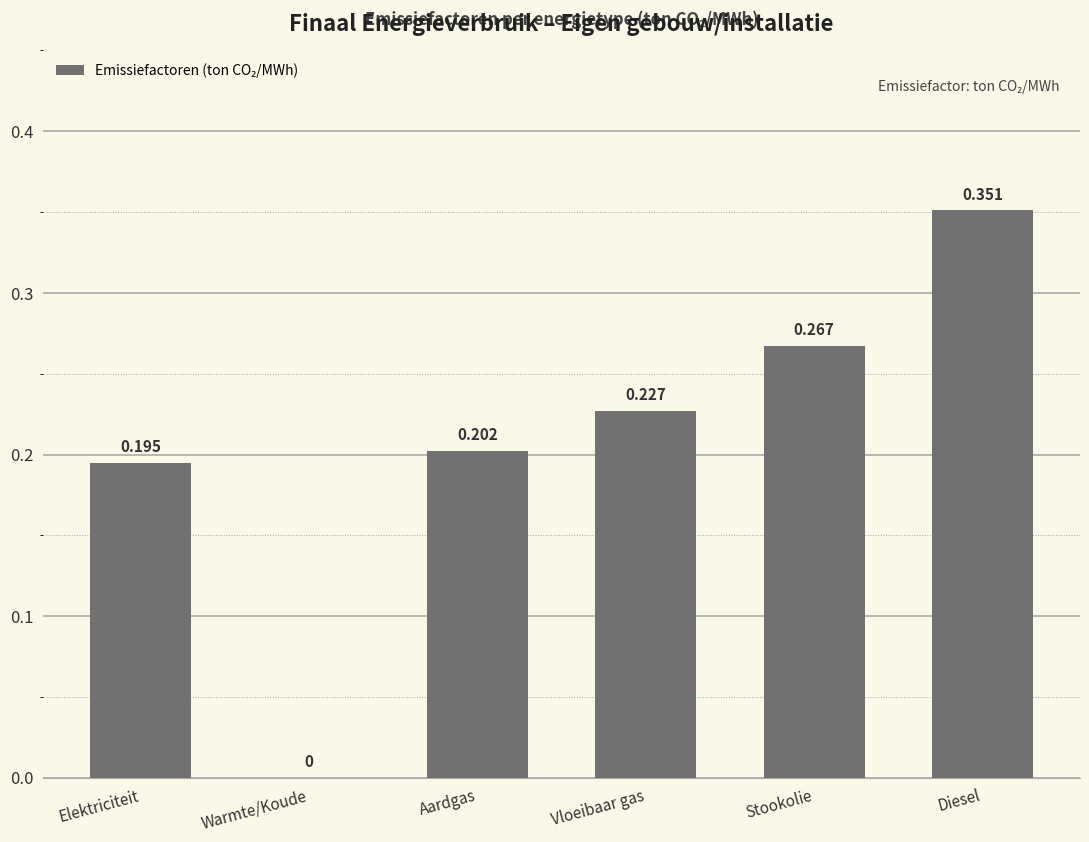

At which label is the value closest to 0?

Warmte/Koude